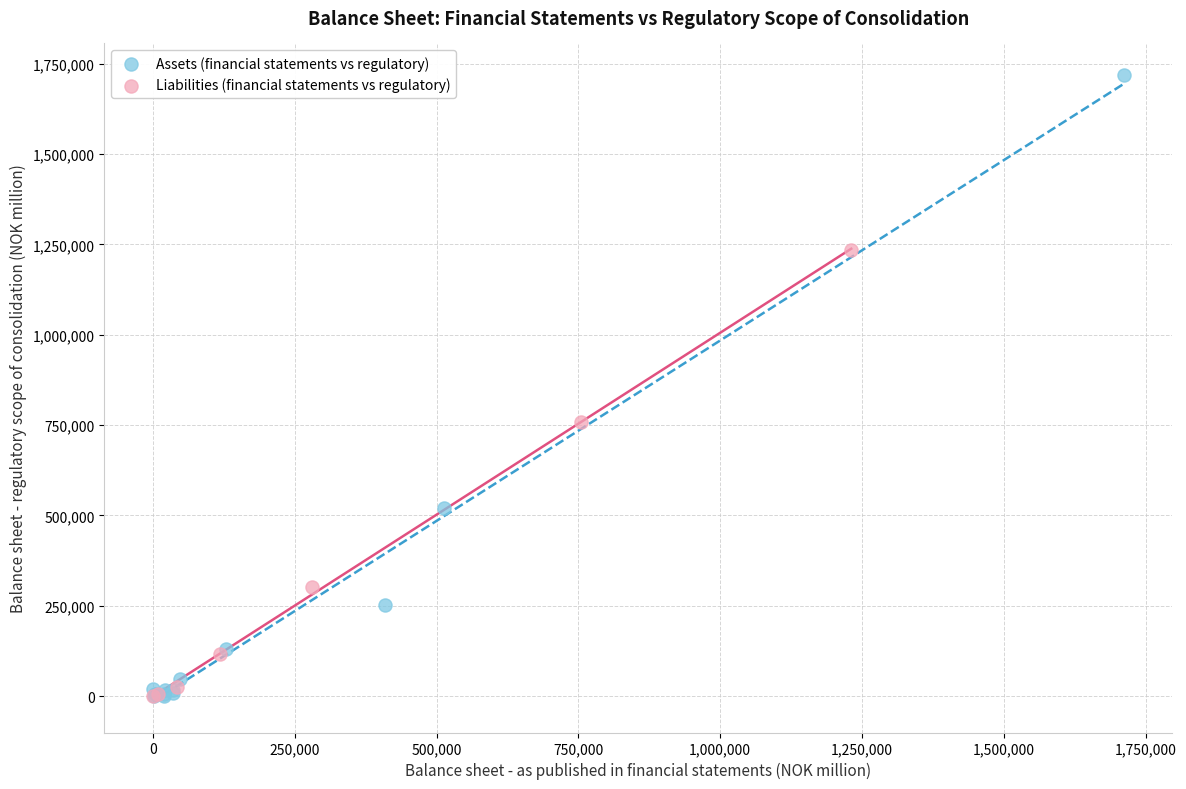

Which series contains the highest Y value?

Assets (financial statements vs regulatory)